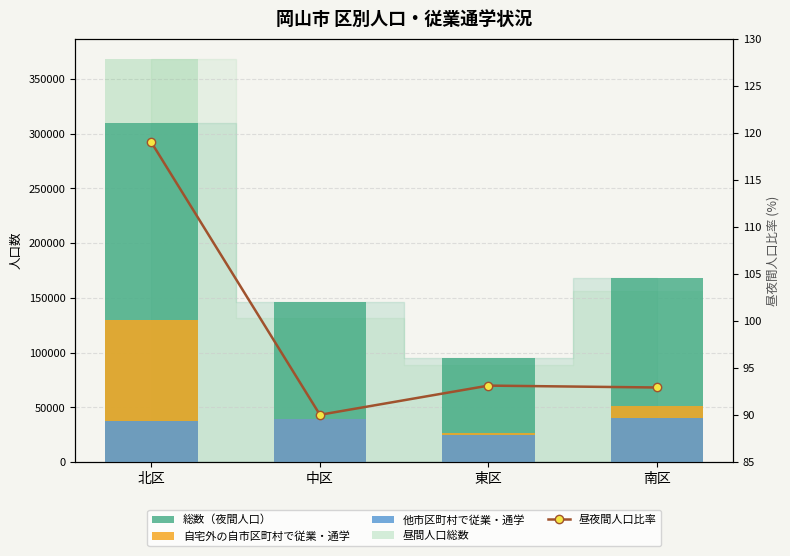

At which category does the chart reach its minimum across all series?

中区